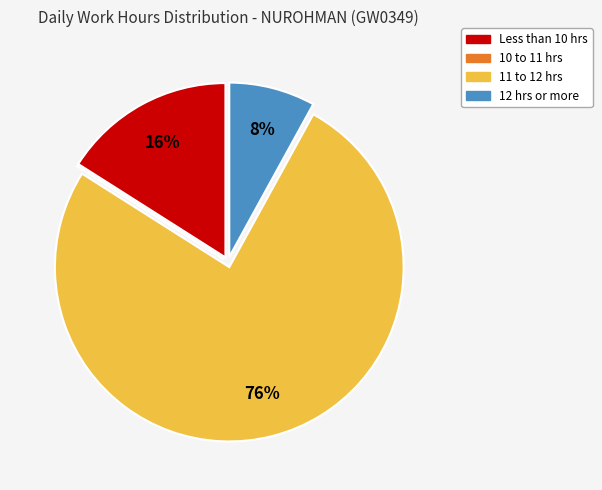

Is there a majority slice in this chart?

Yes